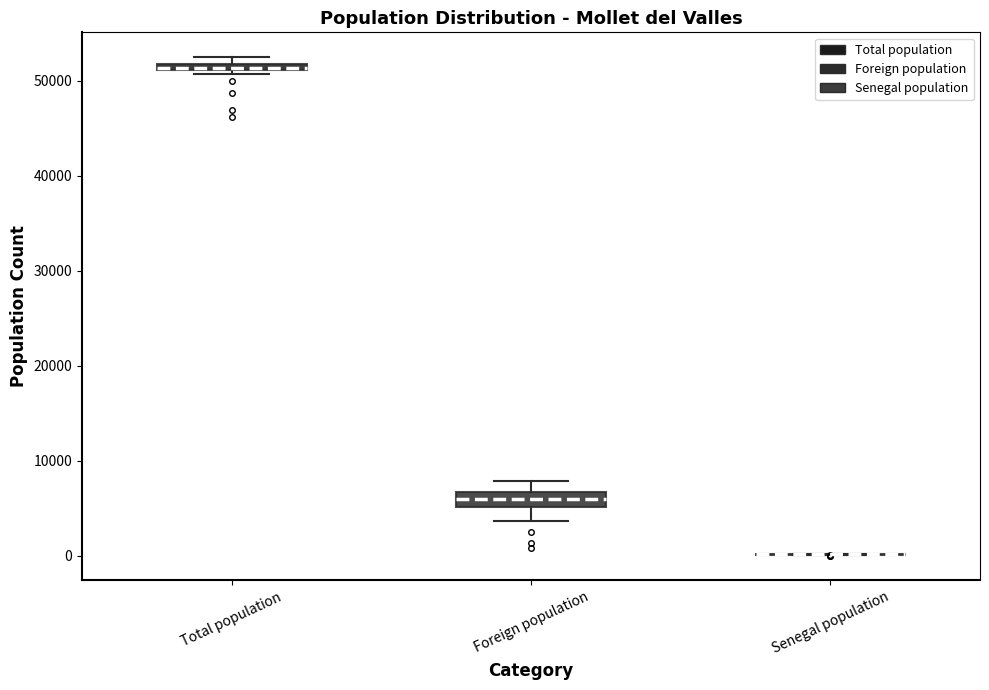

Where is the lower edge of the box for Foreign population on the y-axis? The values are not printed on the chart, so give them approximately, as read against the axis.

5000